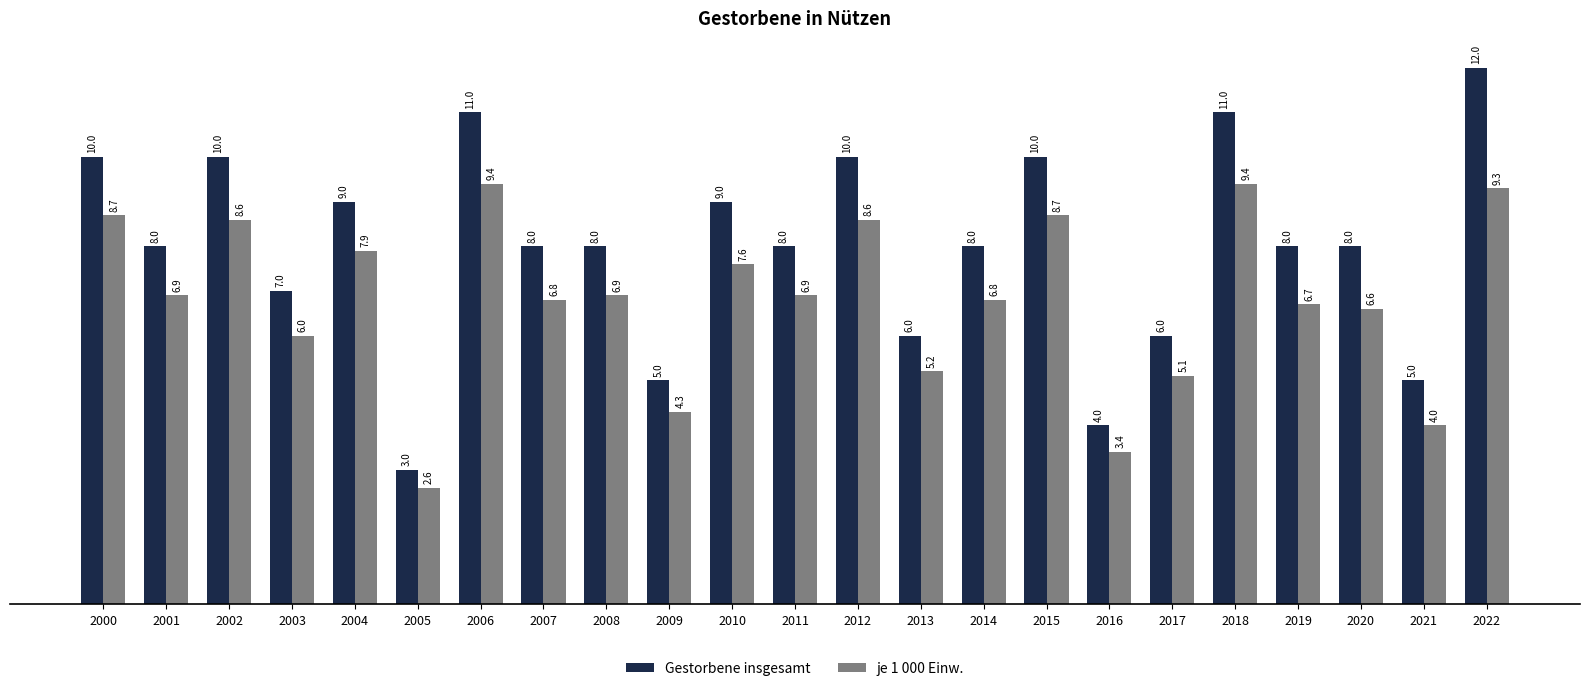

Does the chart contain any negative values?

No